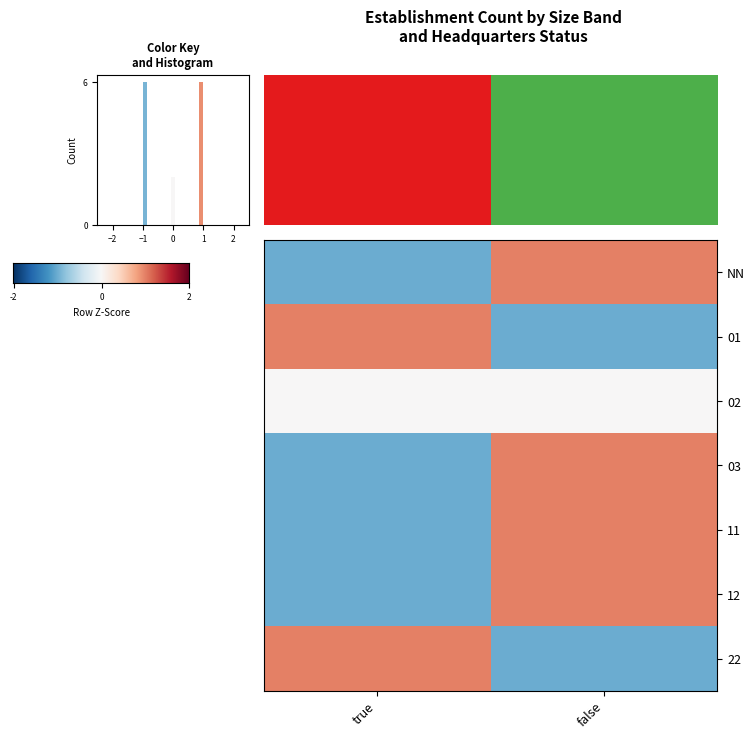

Read the 22 value at true.

1